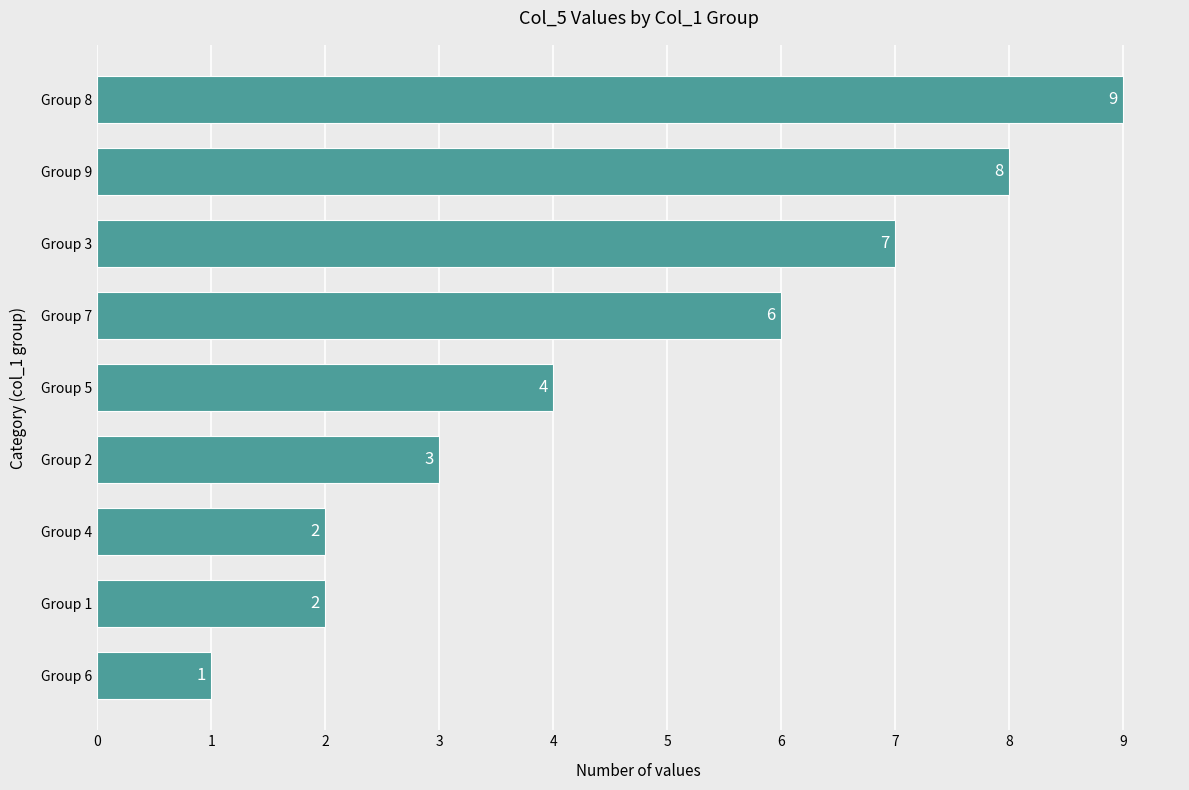

At which category does the chart reach its peak across all series?

Group 8